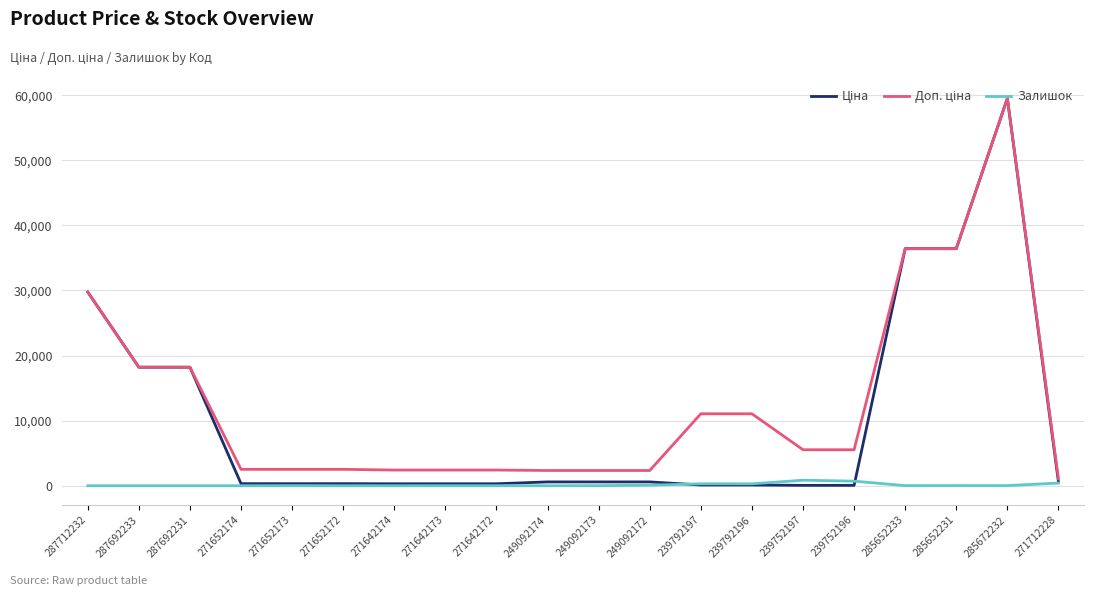

At which category is the sum across all series the highest?

285672232